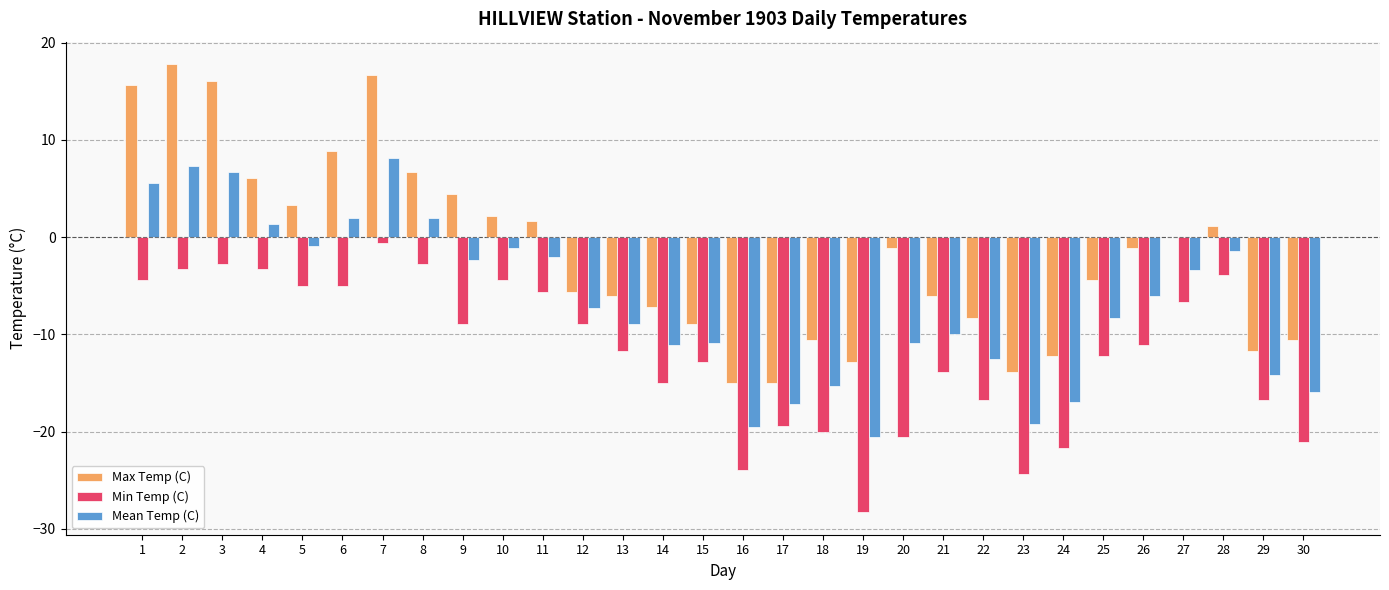

Which series changed the most between 8 and 28?

Max Temp (C)